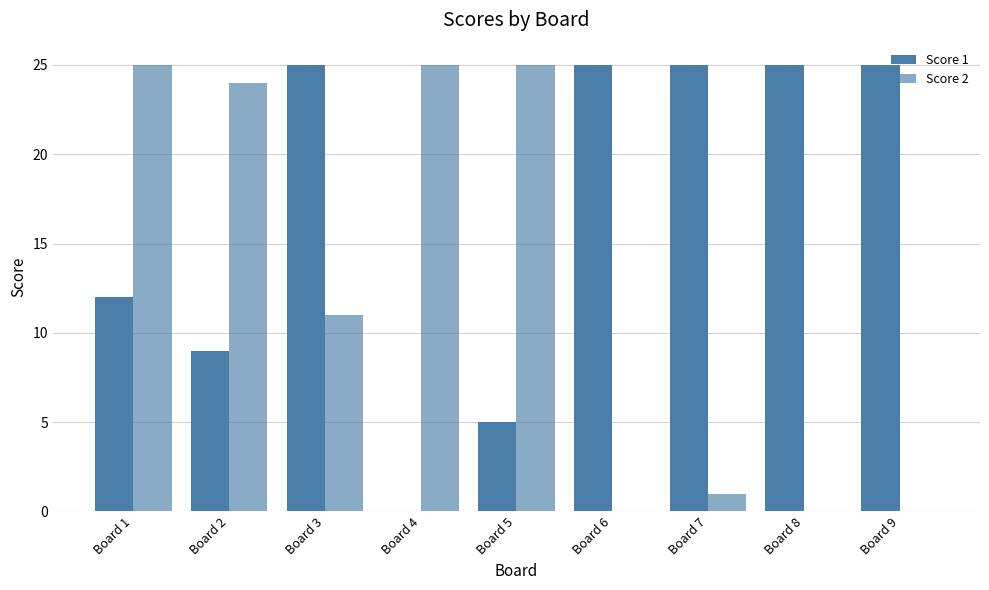

Which category has the lowest value in the Score 2 series?

Board 6